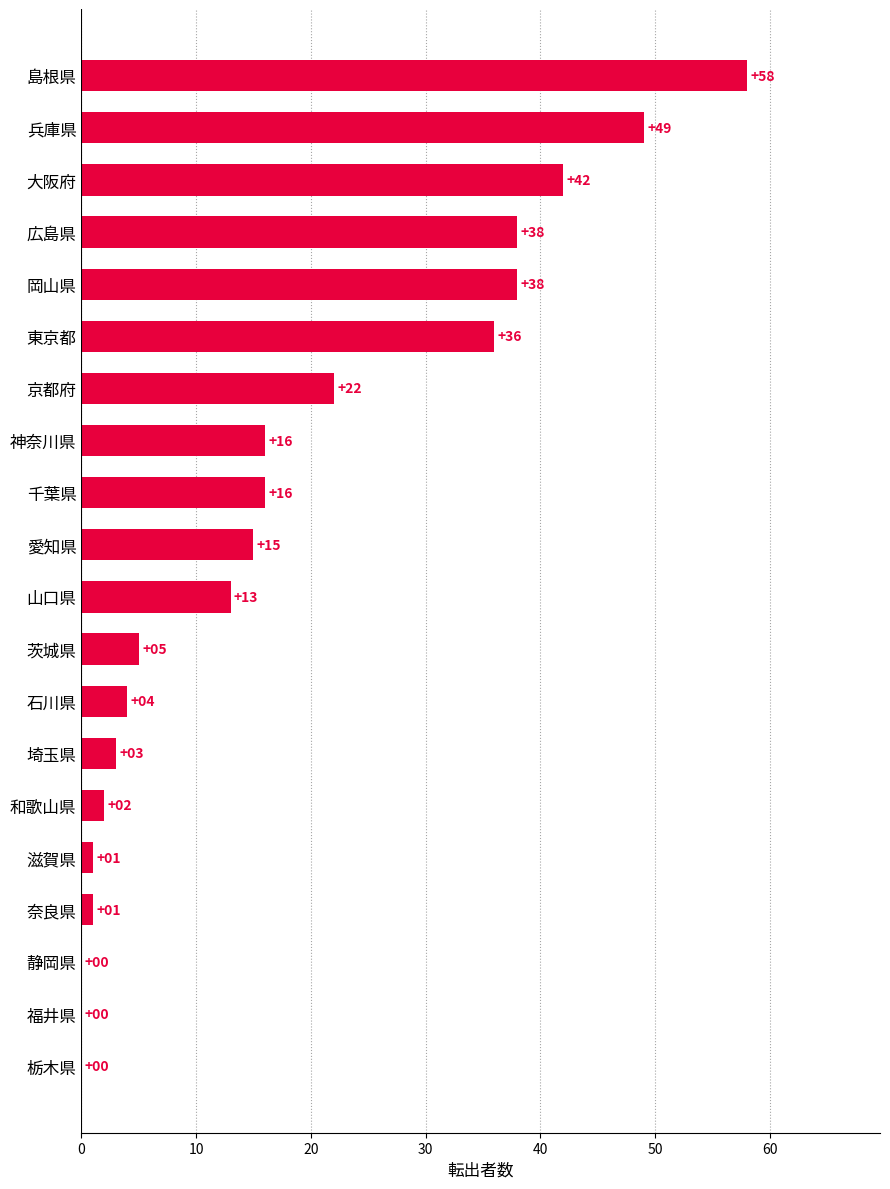

The value at 奈良県 is 1. True or false?

True